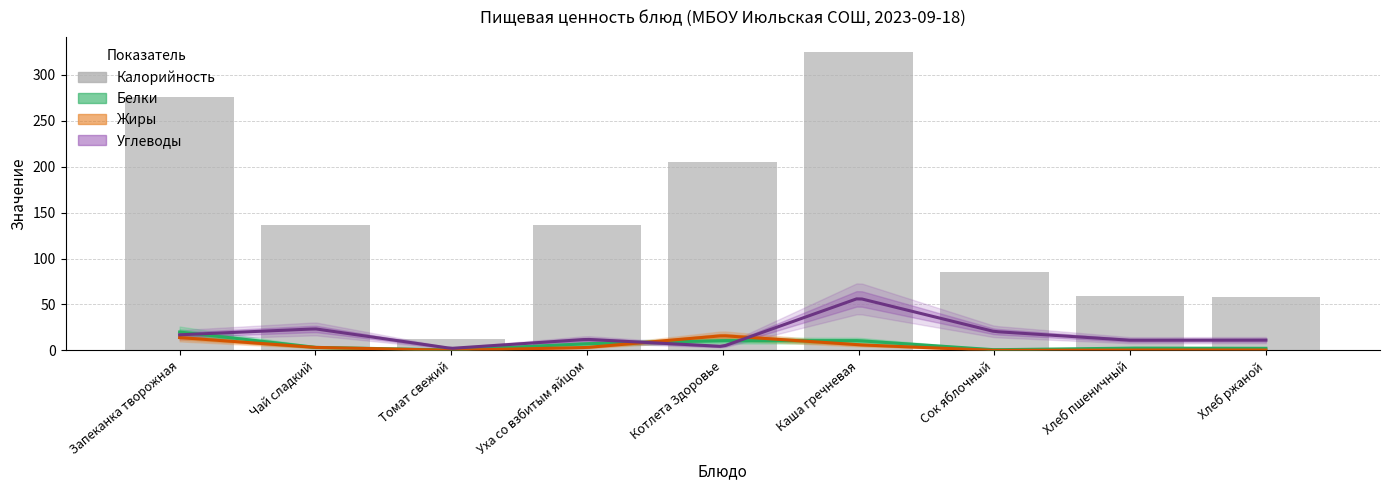

At which label is Калорийность closest to 168?

Чай сладкий